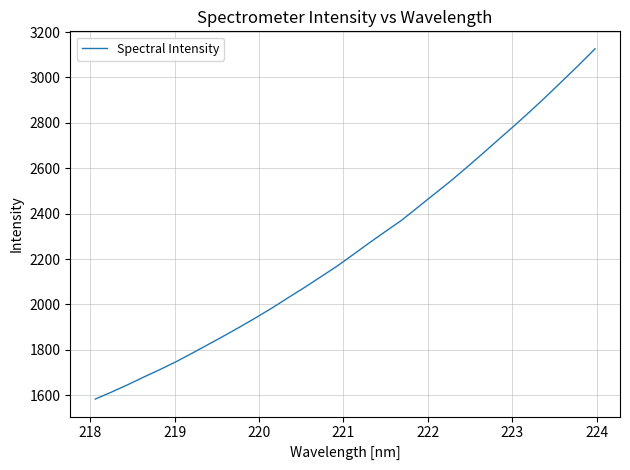

Does the chart have visible grid lines?

Yes